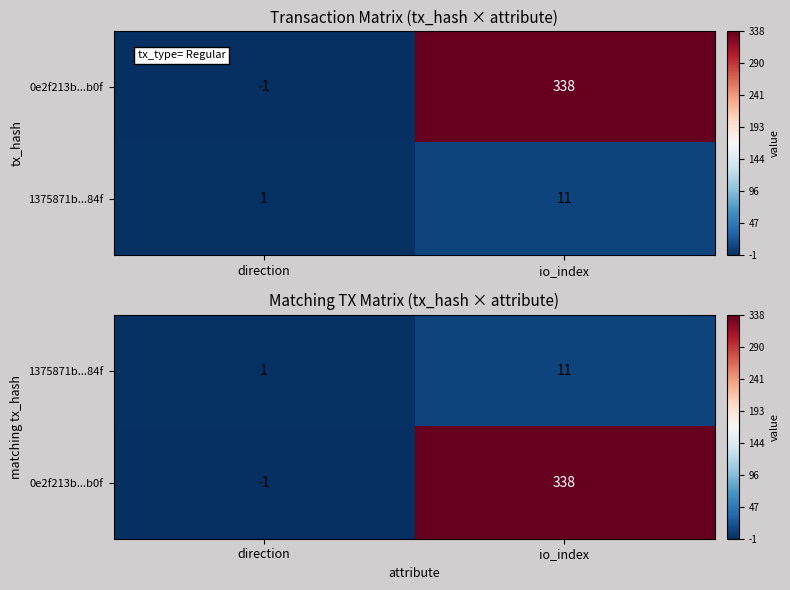

Count the 0e2f213b...b0f values in the range -1 to 338.

2